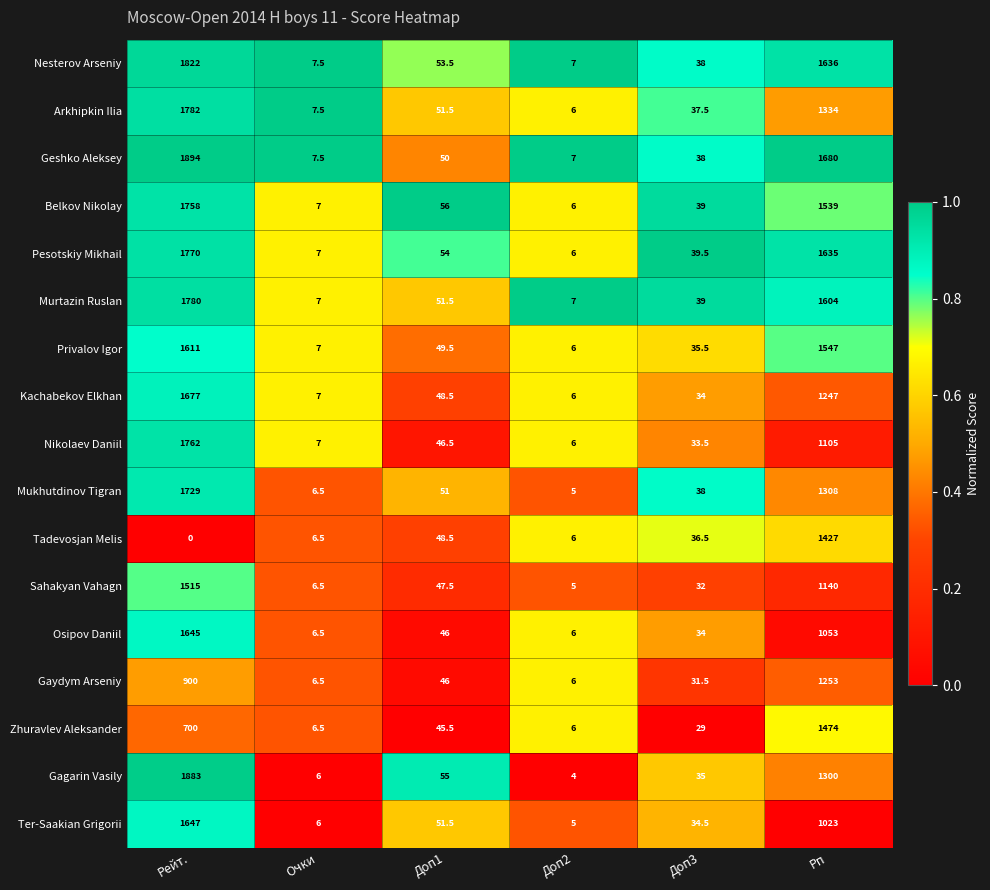

What is the difference between the maximum and minimum values in the Gagarin Vasily series?

1879.0